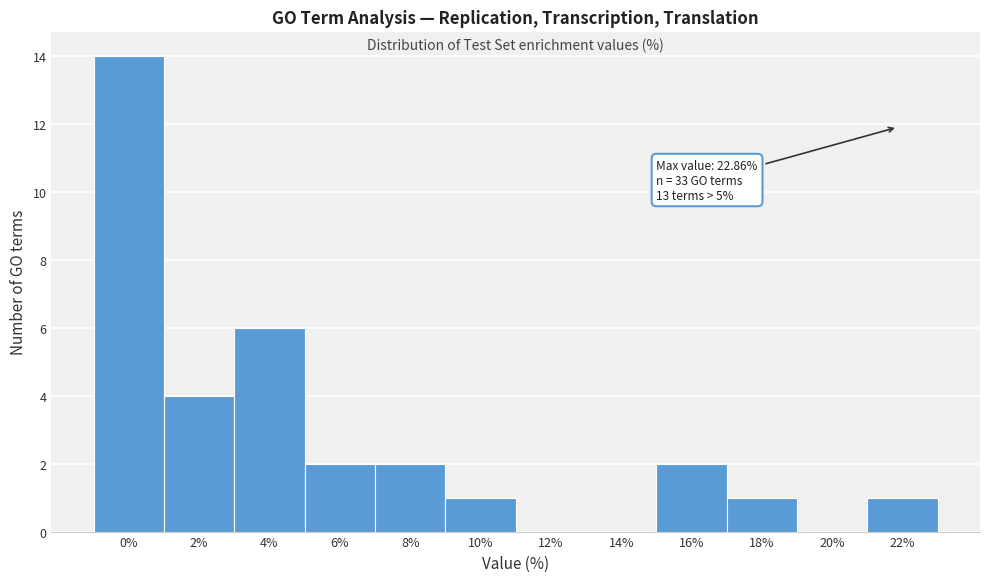

Reading right to left, transcribe all the data shown in this chart.

22%=1	20%=0	18%=1	16%=2	14%=0	12%=0	10%=1	8%=2	6%=2	4%=6	2%=4	0%=14